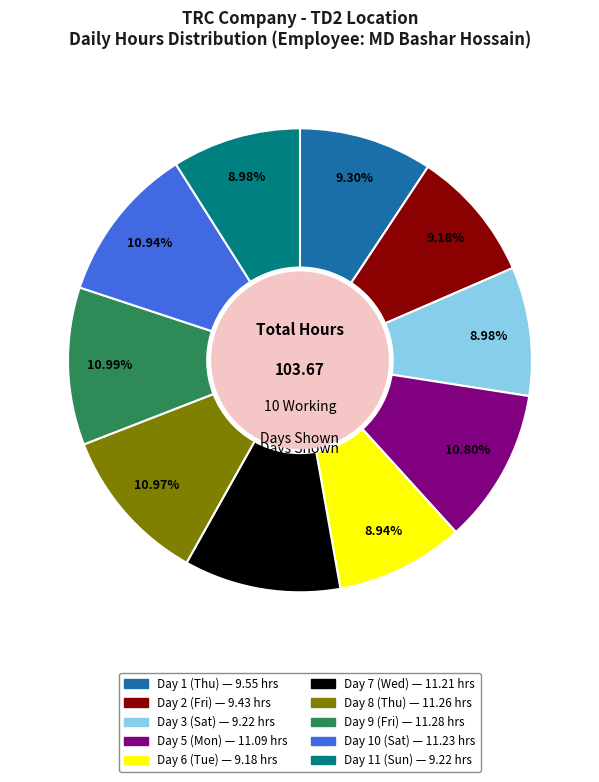

Between Day 8 (Thu) and Day 11 (Sun), which is larger?

Day 8 (Thu)